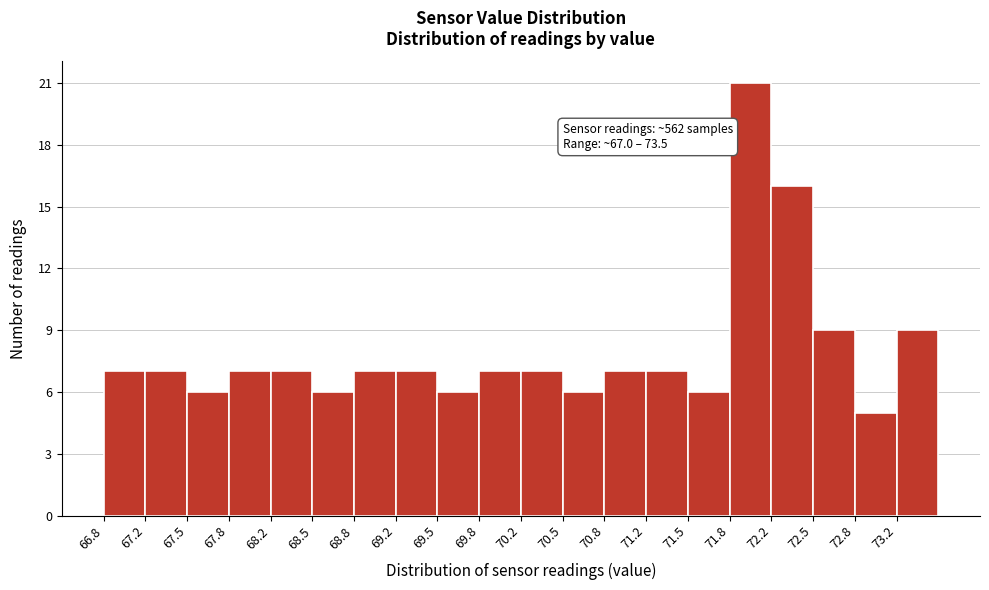

Which range on the x-axis has the tallest bar?

71.85 to 72.15